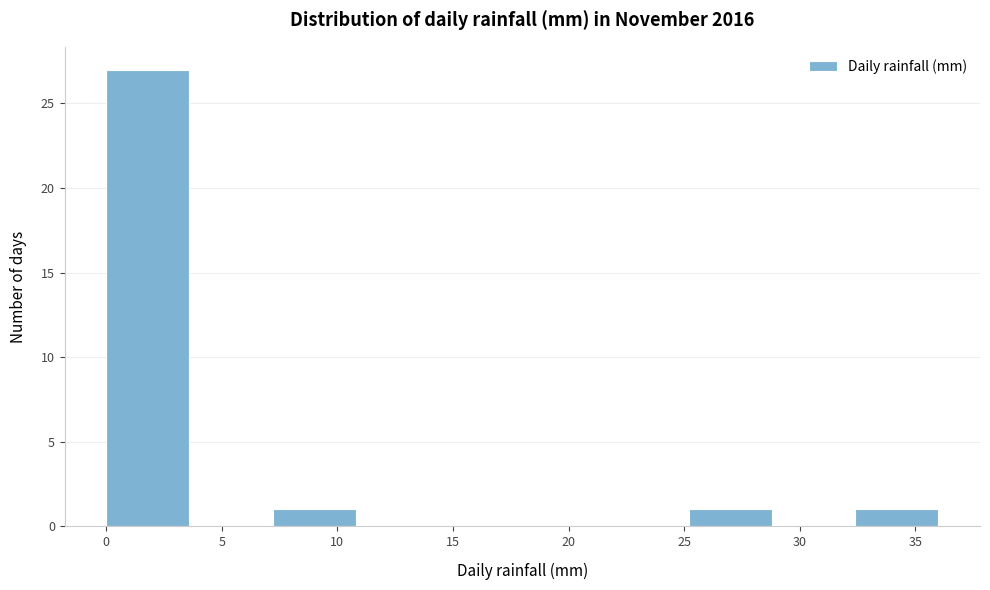

Reading left to right, transcribe this chart: for each bar, give the range it covers on the x-axis and its height. Neither the bar edges nor the heights are printed on the chart, so give them approximately, as read against the axes.

0.0 to 3.6: 27
3.6 to 7.2: 0
7.2 to 10.8: 1
10.8 to 14.4: 0
14.4 to 18.0: 0
18.0 to 21.6: 0
21.6 to 25.2: 0
25.2 to 28.8: 1
28.8 to 32.4: 0
32.4 to 36.0: 1